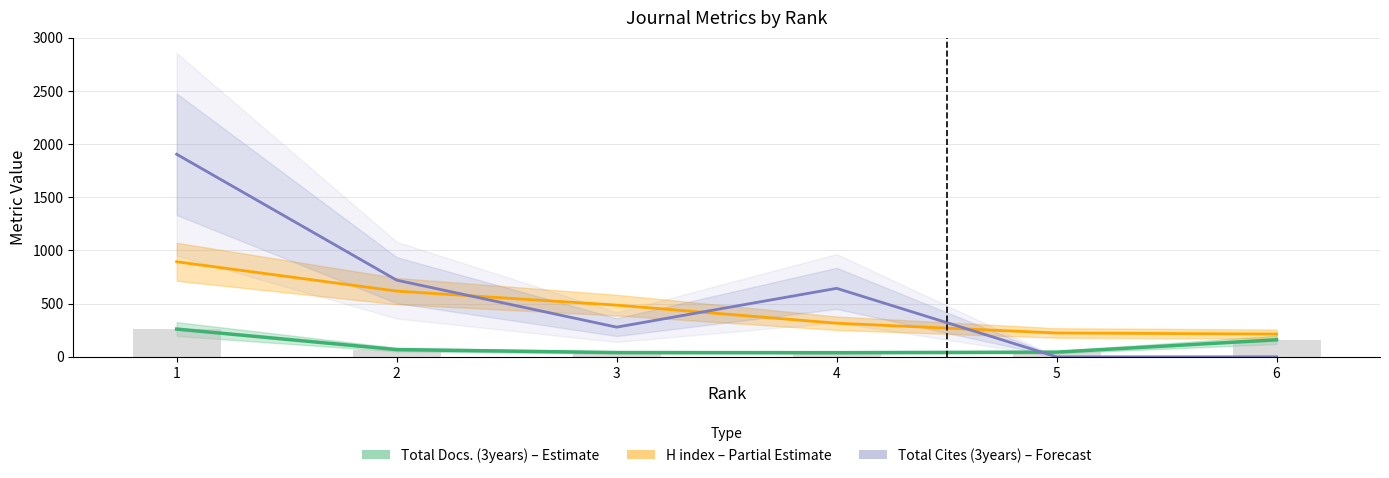

What is the difference between the highest and lowest values at 4?

605